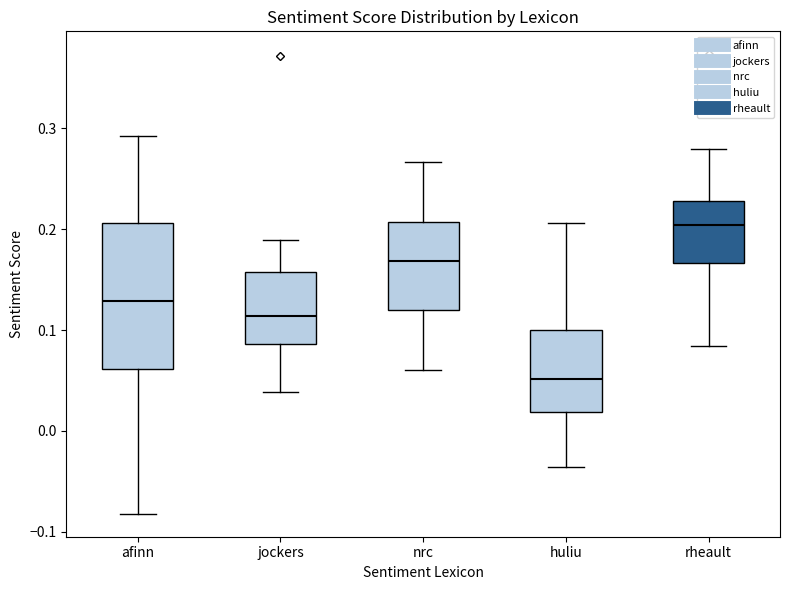

Reading left to right, read every box against the y-axis: the position of its median line, the range the box covers, and the ends of its whiskers. The values are not printed on the chart, so give them approximately, as read against the axis.

afinn: median 0.13, box 0.06 to 0.21, whiskers -0.08 to 0.29
jockers: median 0.11, box 0.09 to 0.16, whiskers 0.04 to 0.19
nrc: median 0.17, box 0.12 to 0.21, whiskers 0.06 to 0.27
huliu: median 0.05, box 0.02 to 0.10, whiskers -0.04 to 0.21
rheault: median 0.20, box 0.17 to 0.23, whiskers 0.08 to 0.28